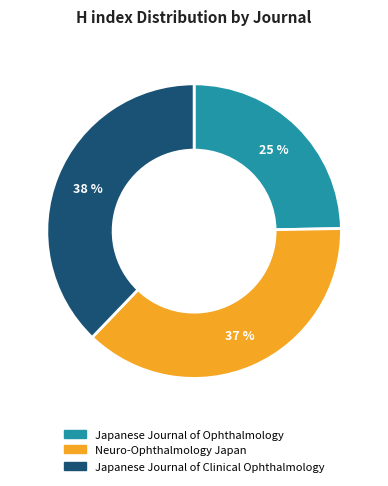

What is the ratio of the value at Neuro-Ophthalmology Japan to the value at Japanese Journal of Clinical Ophthalmology?

1.0